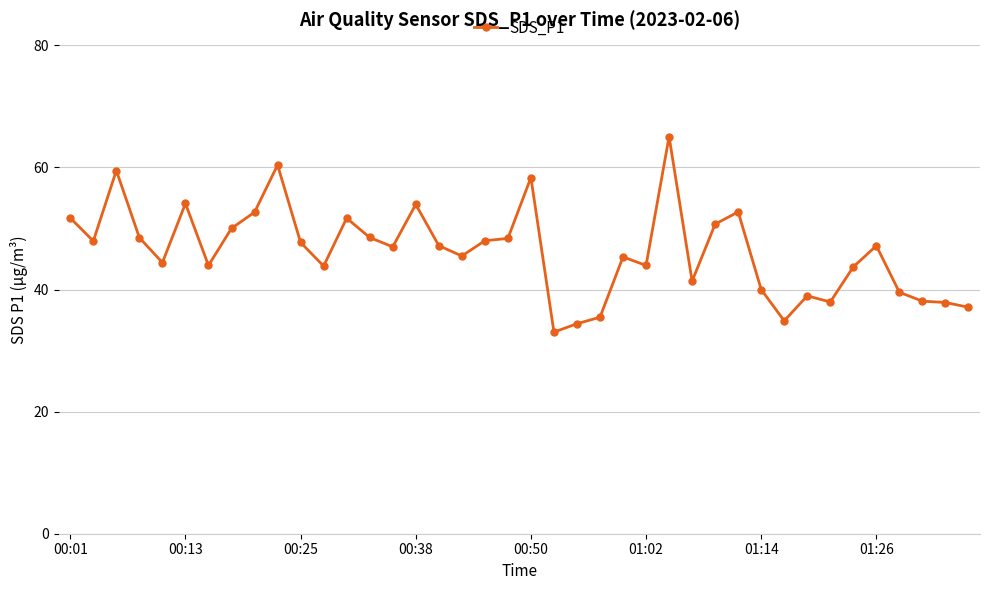

What is the minimum value shown in the chart?

33.0